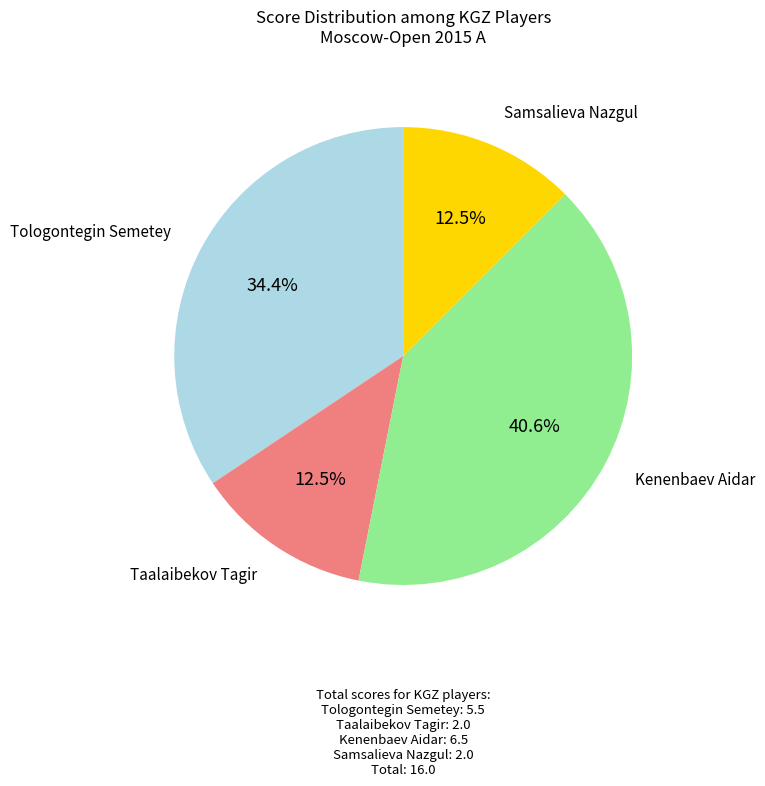

How many slices are in this pie chart?

4